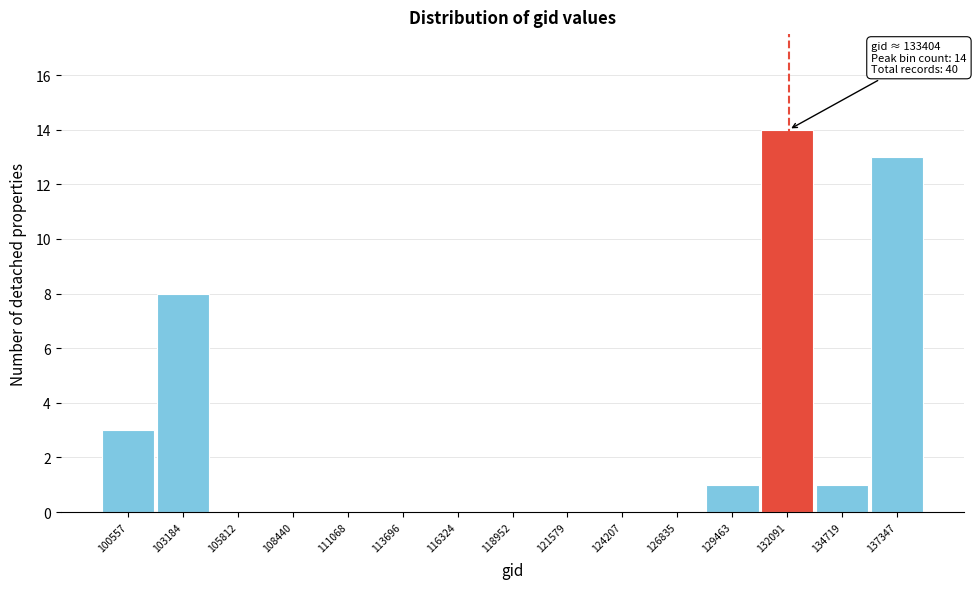

Reading left to right, list all the values displayed in this chart.

100557=3	103184=8	105812=0	108440=0	111068=0	113696=0	116324=0	118952=0	121579=0	124207=0	126835=0	129463=1	132091=14	134719=1	137347=13